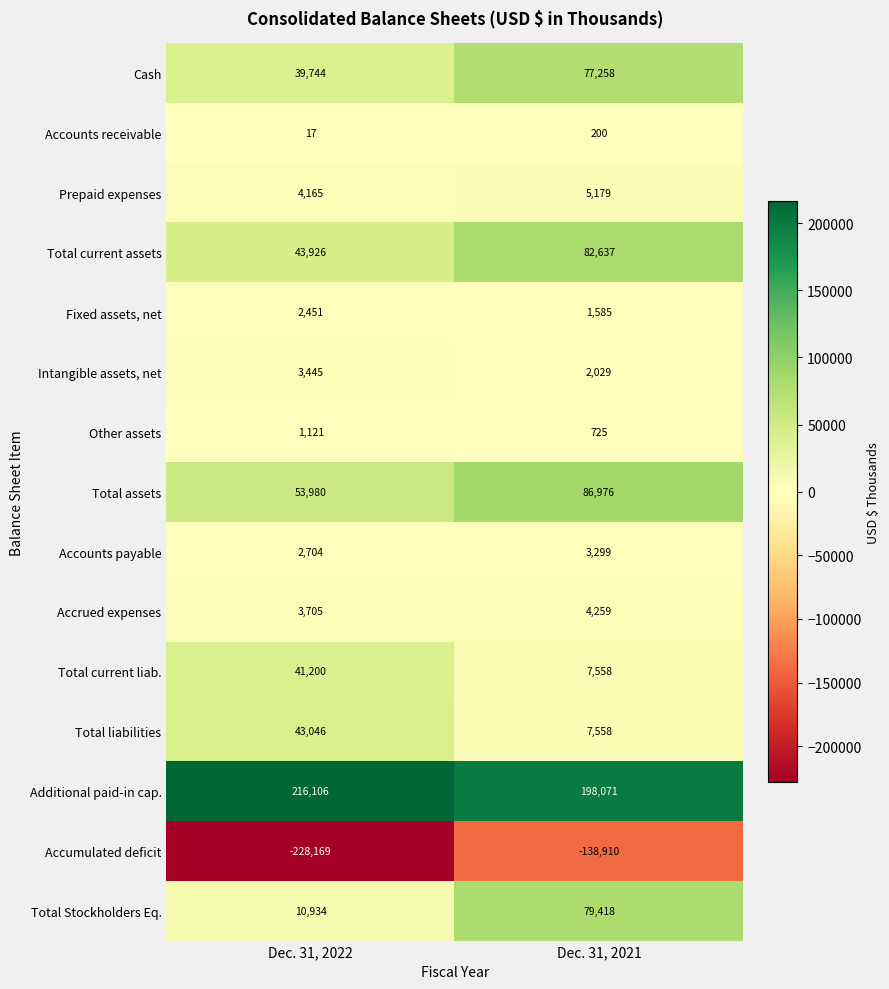

True or false: Other assets has a value of 1121 at Dec. 31, 2022.

True